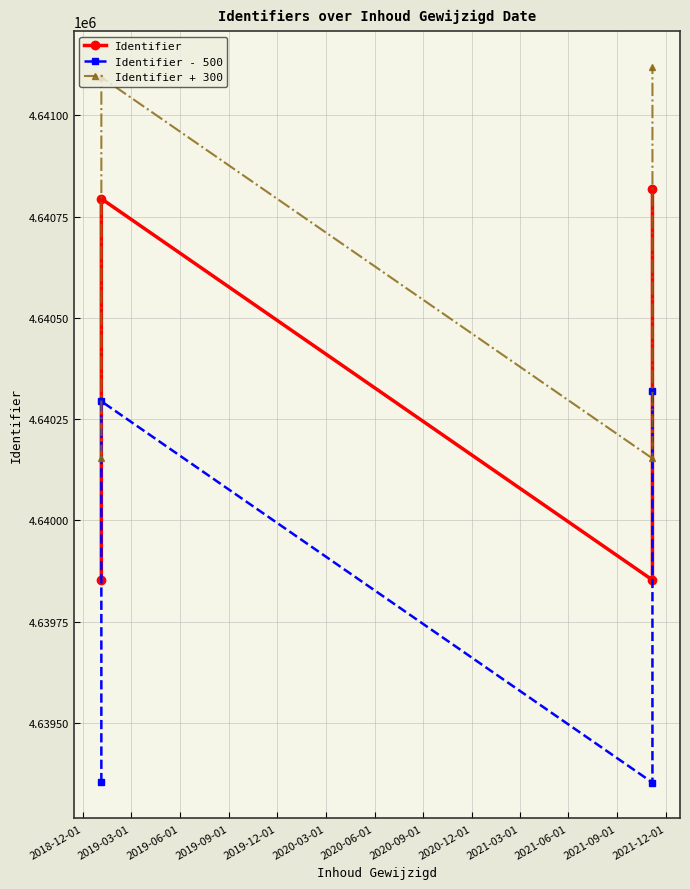

What are all the series names shown in the legend?

Identifier, Identifier - 500, Identifier + 300